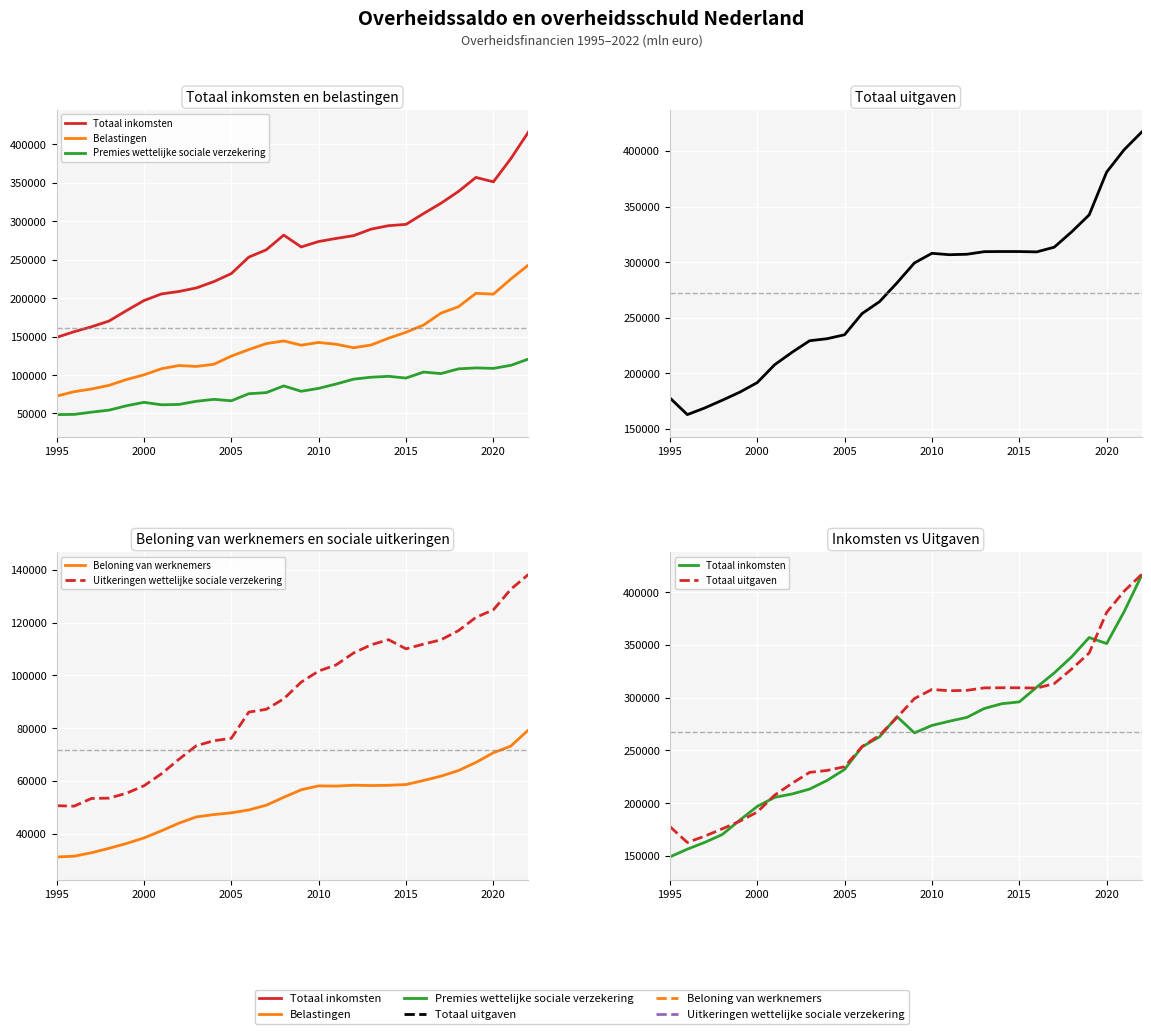

What is the difference between the second highest and second lowest values in the Uitkeringen wettelijke sociale verzekering series?

81970